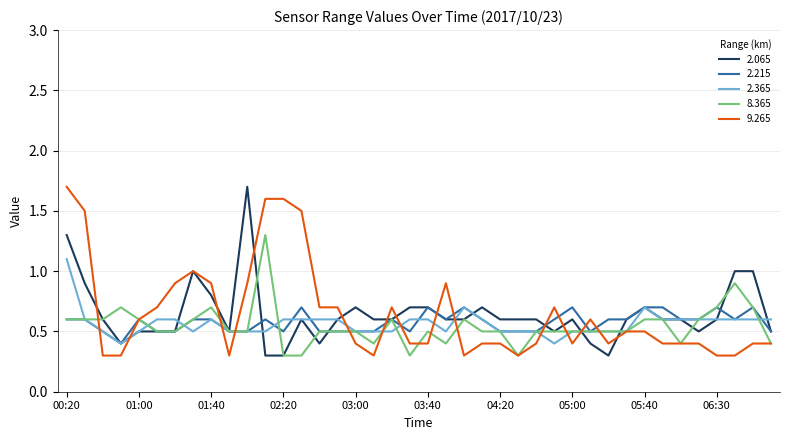

What is the average value of the 8.365 series?

0.5